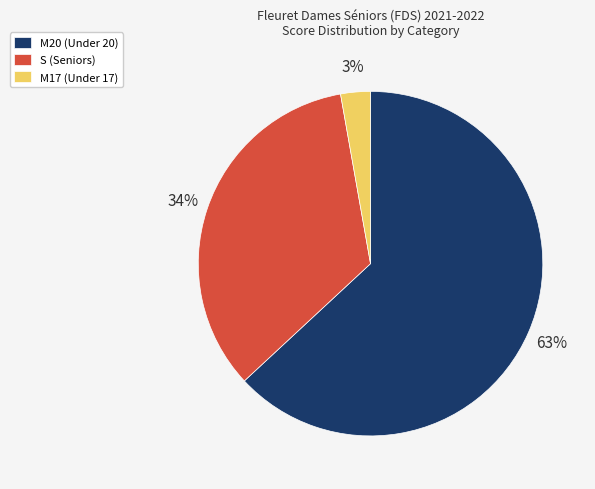

Is it true that M20 (Under 20) is 72% of the pie?

False